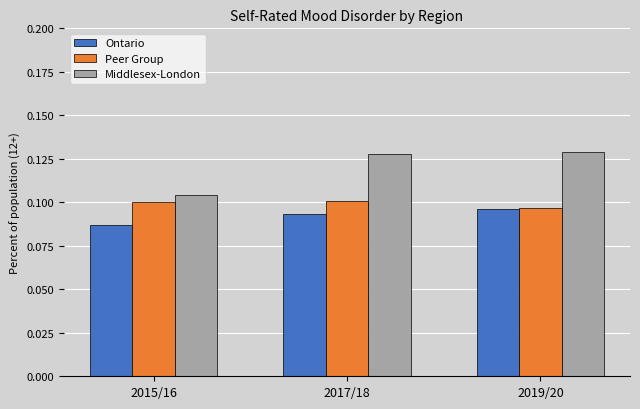

What position from the left is 2015/16?

1